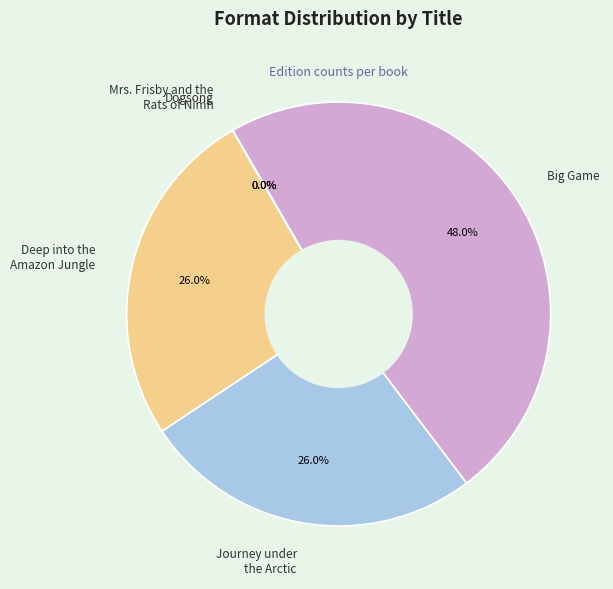

Is the sum of Deep into the Amazon Jungle and Journey under the Arctic greater than half?

Yes